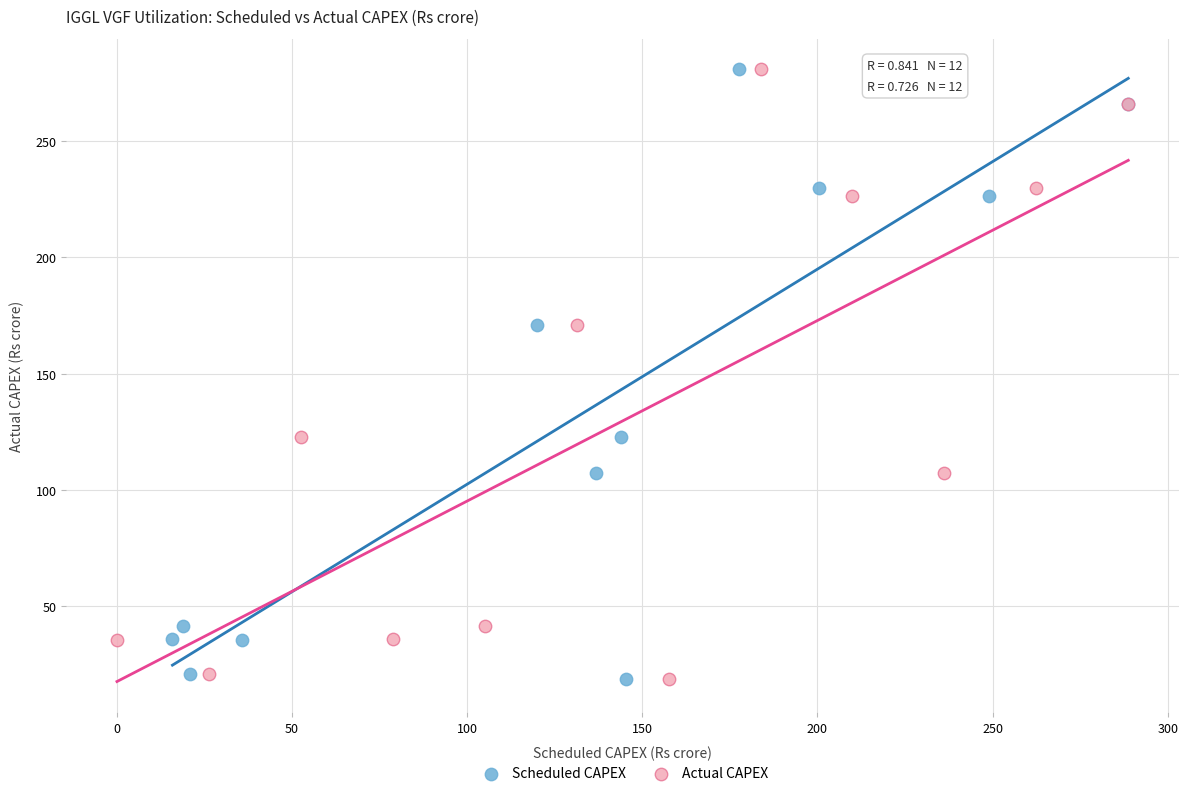

What are all the series names shown in the legend?

Scheduled CAPEX, Actual CAPEX